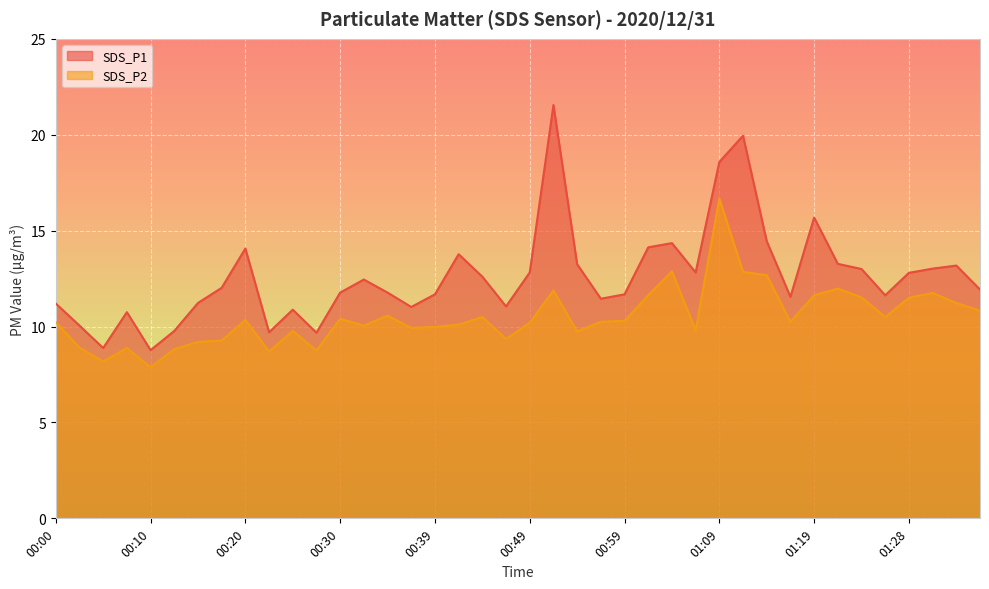

What is the total value across all series at 01:19?

27.3